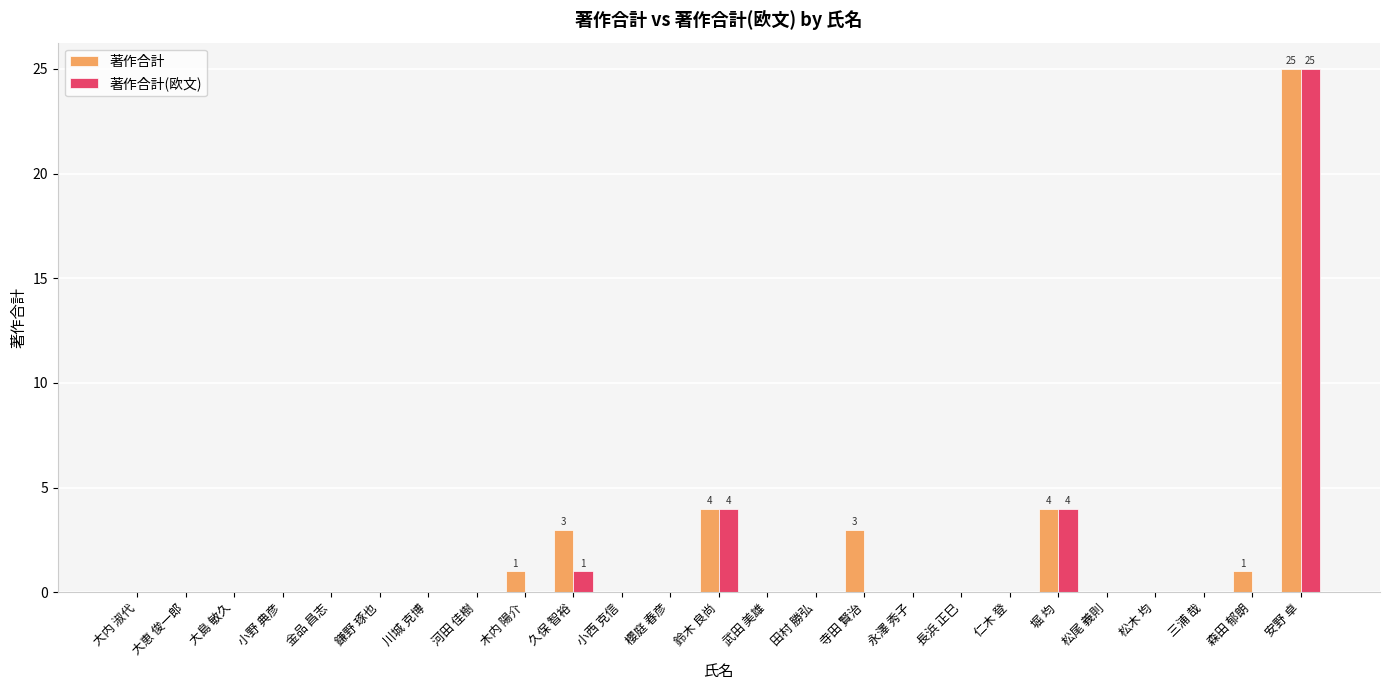

The value of 著作合計(欧文) at 鎌野 琢也 is 0. True or false?

True